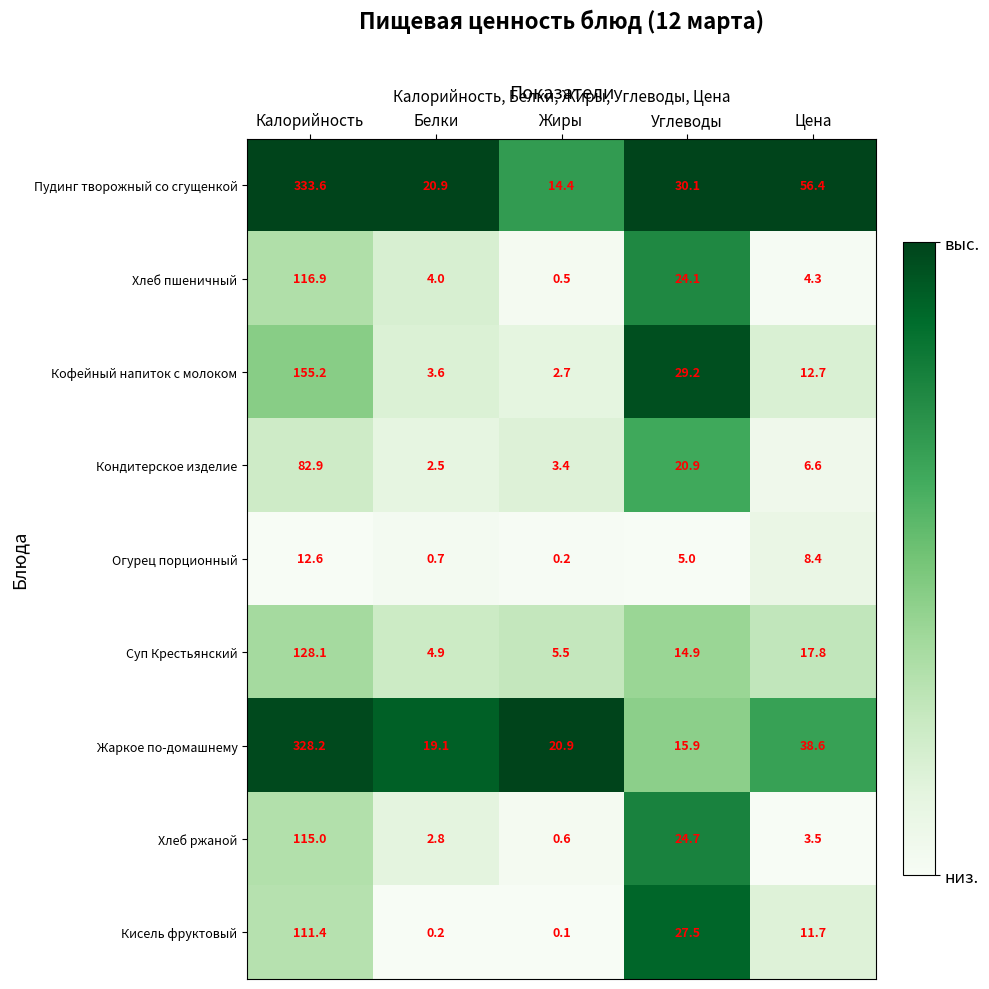

List the labels in order of Жаркое по-домашнему value, smallest first.

Углеводы, Белки, Жиры, Цена, Калорийность